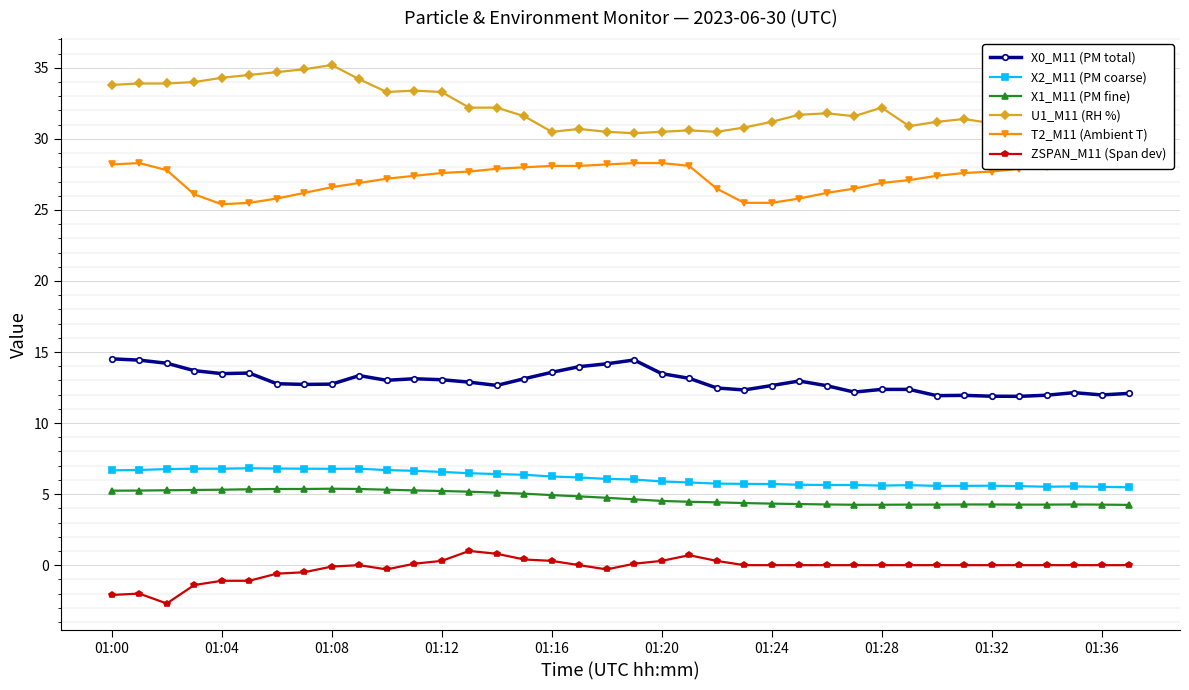

Reading left to right, extract all data points from this chart.

X0_M11 (PM total): 14.5	14.4	14.2	13.7	13.5	13.5	12.8	12.7	12.7	13.3	13.0	13.1	13.1	12.9	12.7	13.1	13.6	14.0	14.2	14.4	13.5	13.2	12.5	12.3	12.6	13.0	12.6	12.2	12.4	12.4	11.9	11.9	11.9	11.9	12.0	12.1	12.0	12.1
X2_M11 (PM coarse): 6.7	6.7	6.8	6.8	6.8	6.8	6.8	6.8	6.8	6.8	6.7	6.6	6.6	6.5	6.4	6.4	6.2	6.2	6.1	6.0	5.9	5.8	5.7	5.7	5.7	5.7	5.6	5.6	5.6	5.6	5.6	5.6	5.6	5.6	5.5	5.5	5.5	5.5
X1_M11 (PM fine): 5.2	5.2	5.3	5.3	5.3	5.3	5.4	5.4	5.4	5.4	5.3	5.3	5.2	5.2	5.1	5.0	4.9	4.8	4.7	4.6	4.5	4.5	4.4	4.4	4.3	4.3	4.3	4.2	4.2	4.3	4.3	4.3	4.3	4.3	4.3	4.3	4.3	4.2
U1_M11 (RH %): 33.8	33.9	33.9	34.0	34.3	34.5	34.7	34.9	35.2	34.2	33.3	33.4	33.3	32.2	32.2	31.6	30.5	30.7	30.5	30.4	30.5	30.6	30.5	30.8	31.2	31.7	31.8	31.6	32.2	30.9	31.2	31.4	31.1	30.7	30.9	30.9	29.8	29.9
T2_M11 (Ambient T): 28.2	28.3	27.8	26.1	25.4	25.5	25.8	26.2	26.6	26.9	27.2	27.4	27.6	27.7	27.9	28.0	28.1	28.1	28.2	28.3	28.3	28.1	26.5	25.5	25.5	25.8	26.2	26.5	26.9	27.1	27.4	27.6	27.7	27.9	28.0	28.1	28.2	28.2
ZSPAN_M11 (Span dev): -2.1	-2.0	-2.7	-1.4	-1.1	-1.1	-0.6	-0.5	-0.1	-0.0	-0.3	0.1	0.3	1.0	0.8	0.4	0.3	-0.0	-0.3	0.1	0.3	0.7	0.3	0.0	0.0	0.0	0.0	0.0	0.0	0.0	0.0	0.0	0.0	0.0	0.0	0.0	0.0	0.0